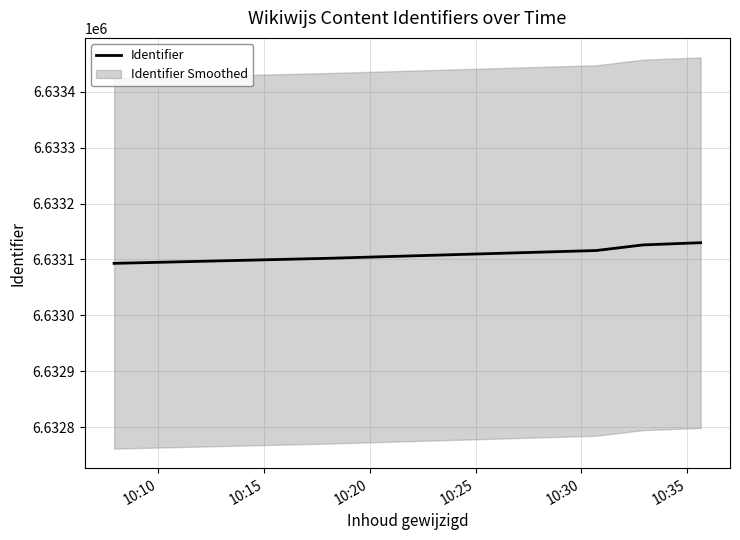

True or false: the data shows 6633093 at 10:10.

True